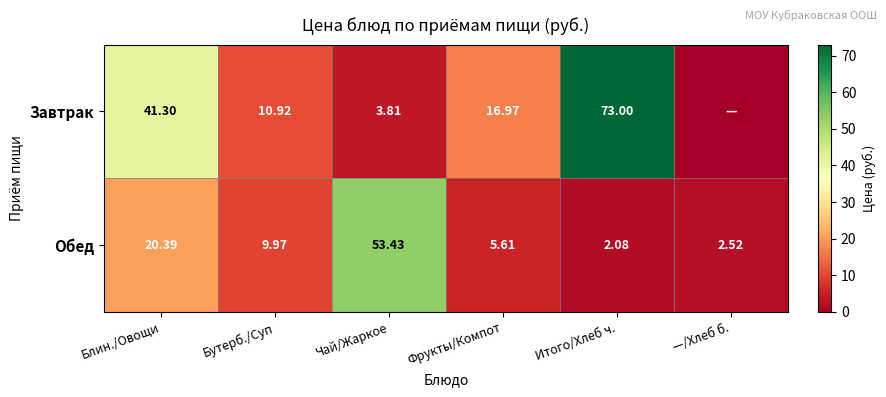

Rank the series at Итого/Хлеб ч. from lowest to highest value.

Обед, Завтрак